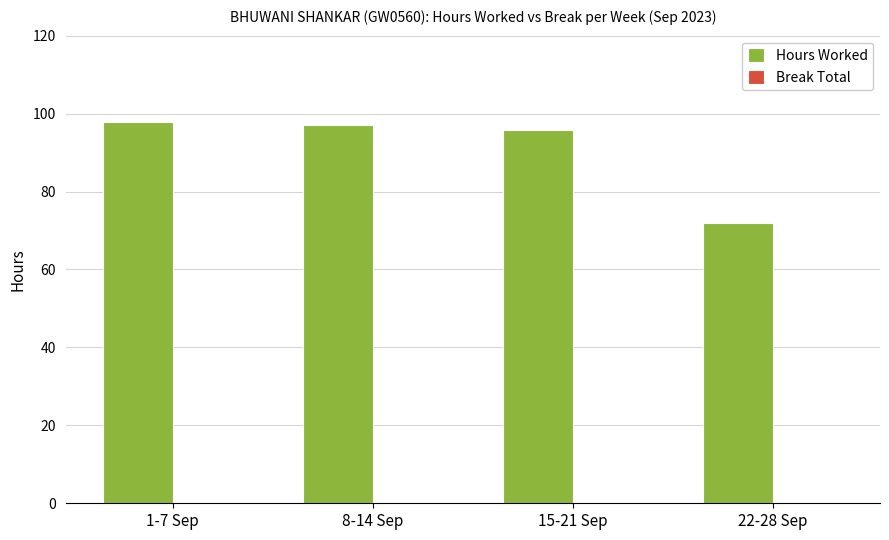

What is the difference between the maximum and minimum values?

25.9